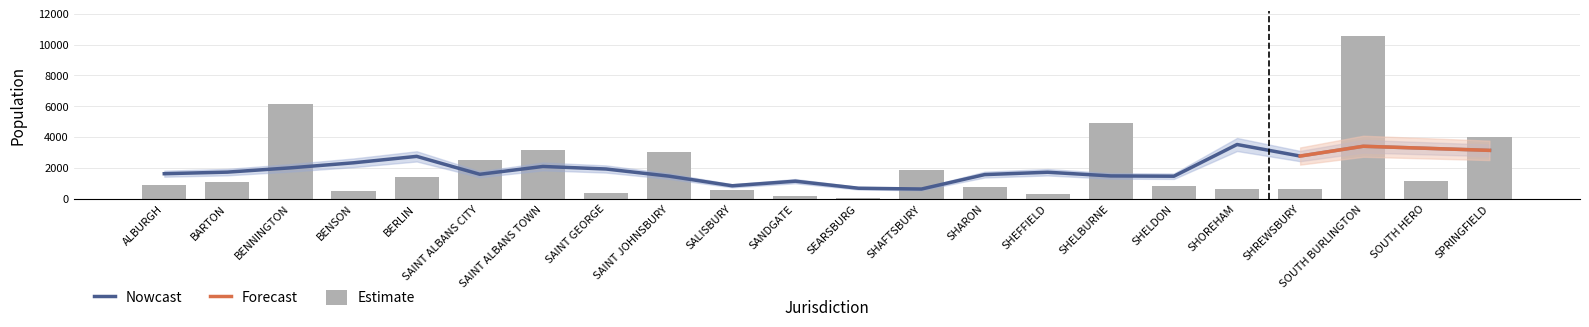

Read the value at SHREWSBURY.

672